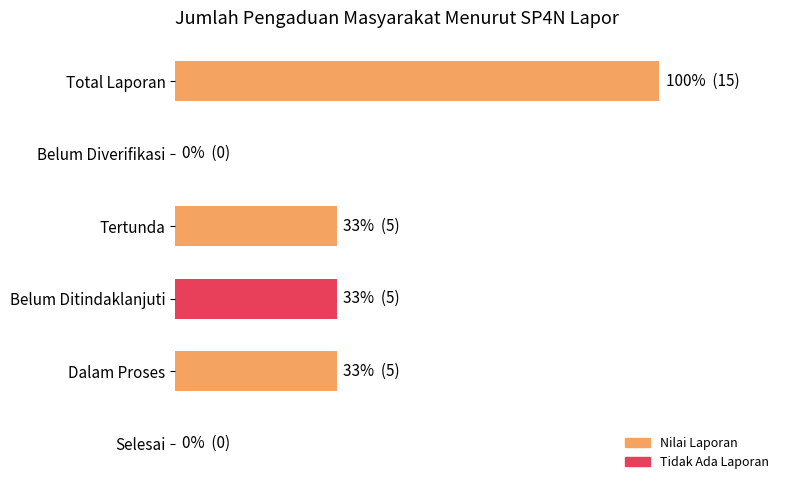

What is the maximum value shown in the chart?

15